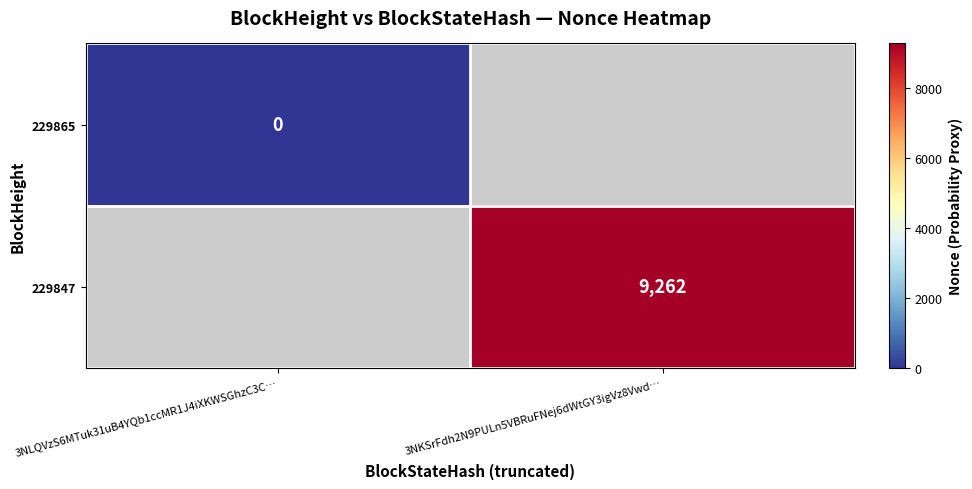

The value of 229847 at 3NKSrFdh2N9PULn5VBRuFNej6dWtGY3igVz8Vwd… is 4954. True or false?

False